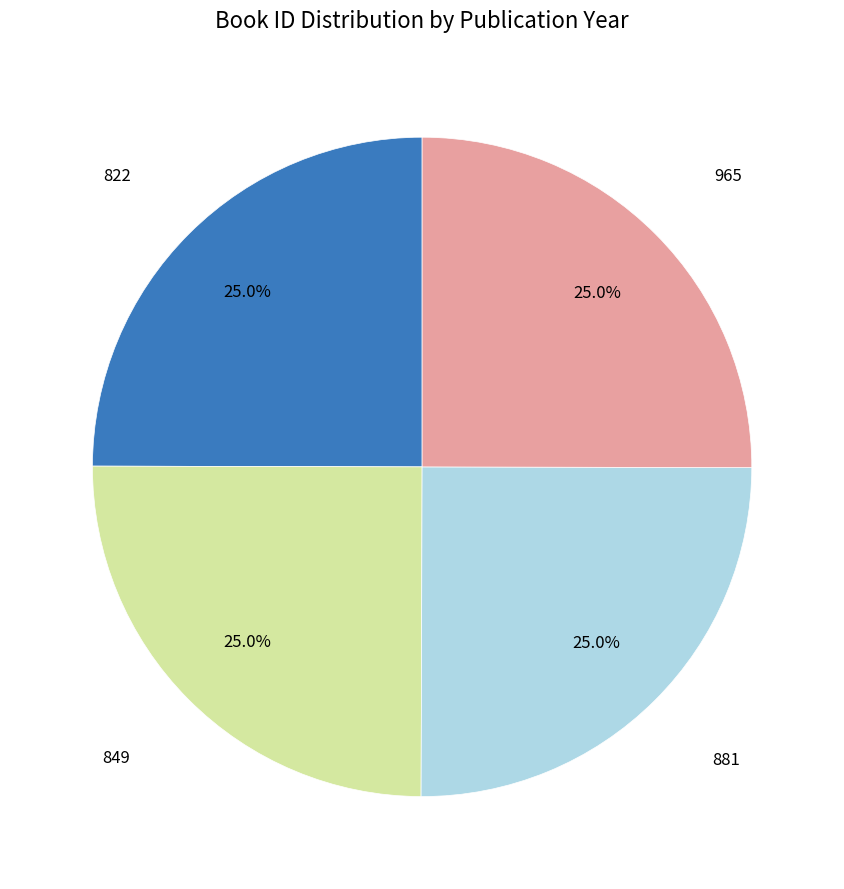

Is 822 the majority of the pie?

No